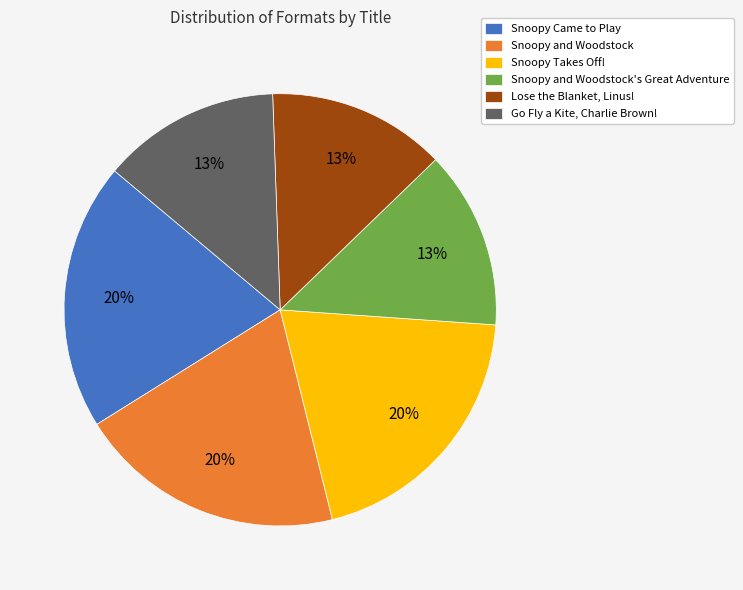

Combined, do Snoopy Came to Play and Lose the Blanket, Linus! account for over 50%?

No